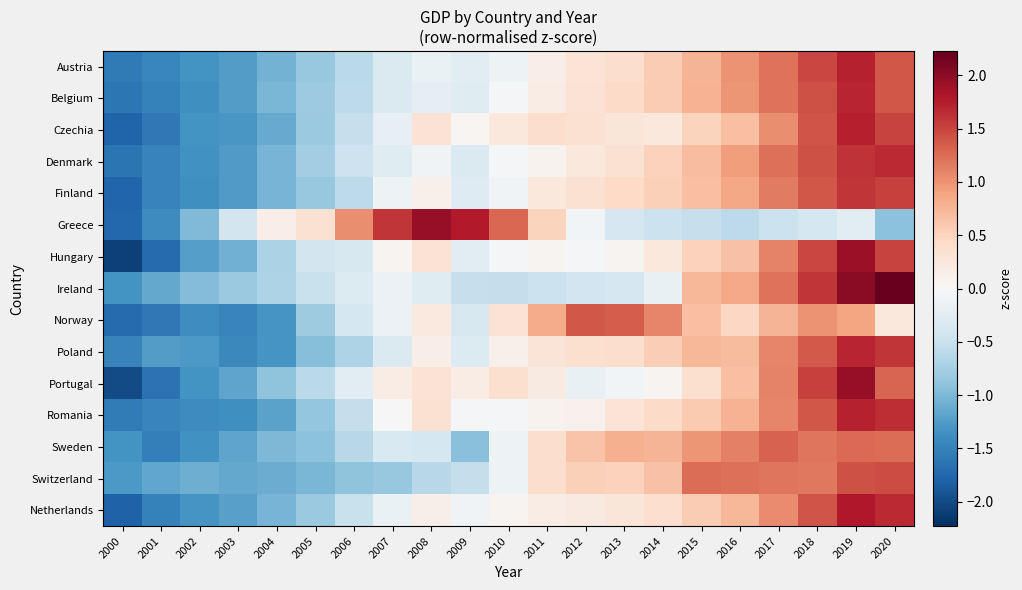

Rank the series by their maximum value, from highest to lowest.

Ireland, Portugal, Greece, Hungary, Netherlands, Czechia, Romania, Austria, Belgium, Poland, Denmark, Finland, Switzerland, Norway, Sweden